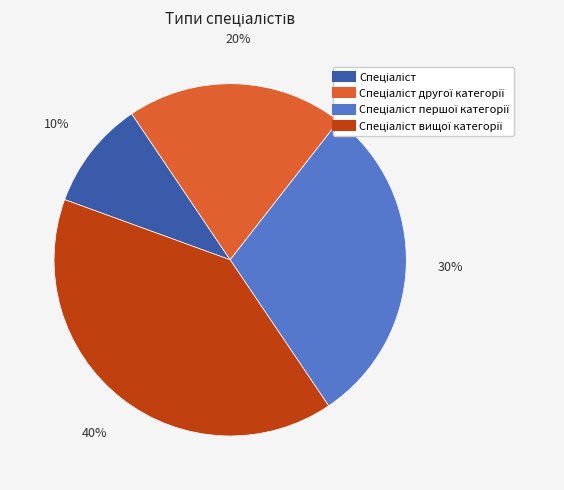

Is there any slice that represents more than half of the pie?

No